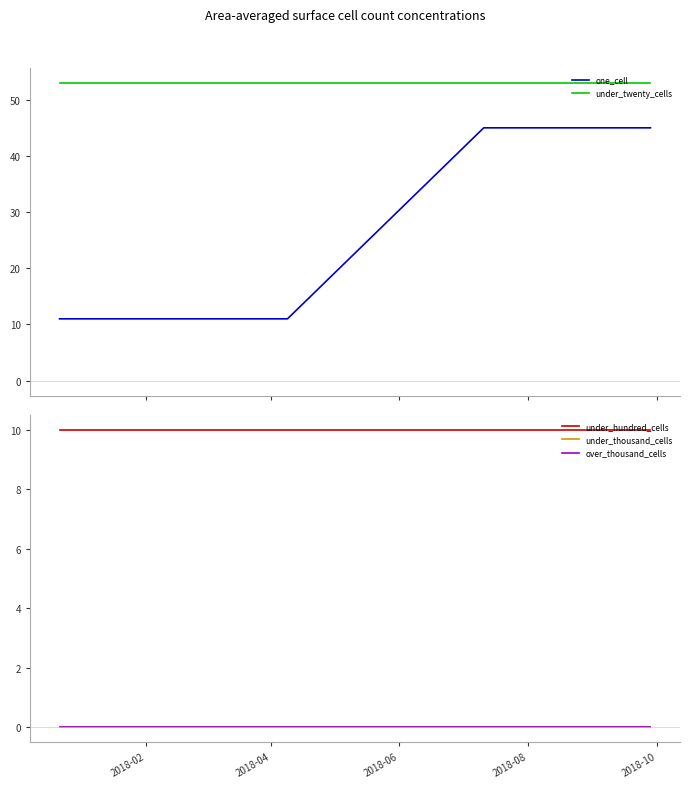

True or false: one_cell has more than 0 interior local peaks.

False